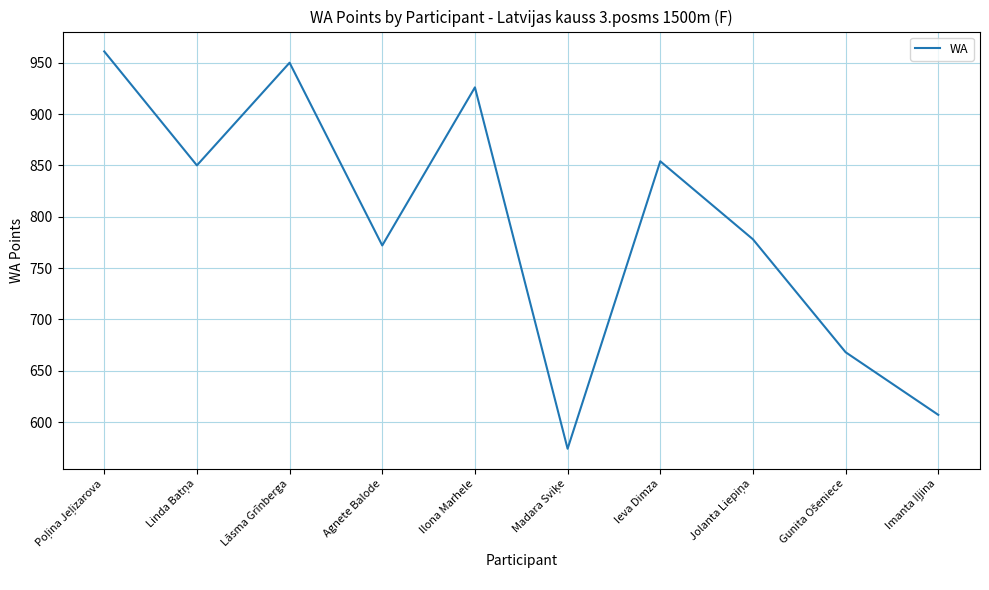

What position from the left is Ilona Marhele?

5